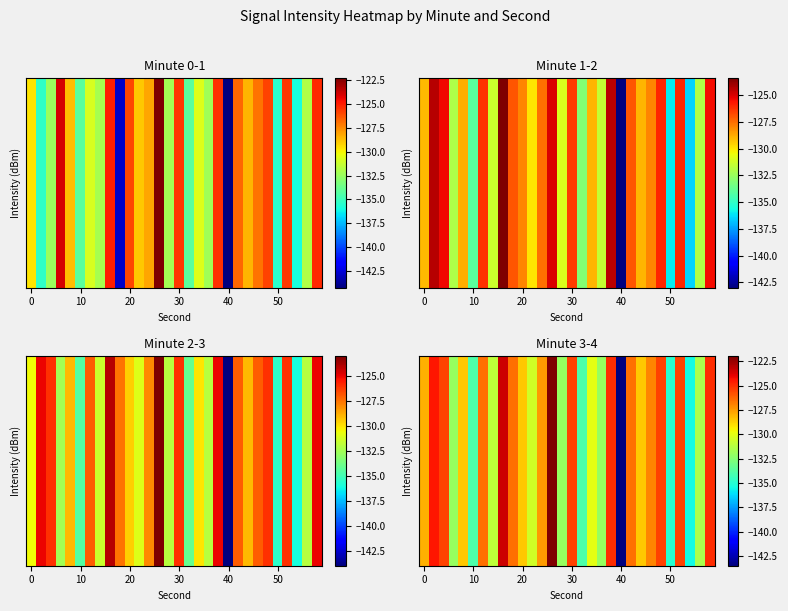

How many data points does each series have?

30